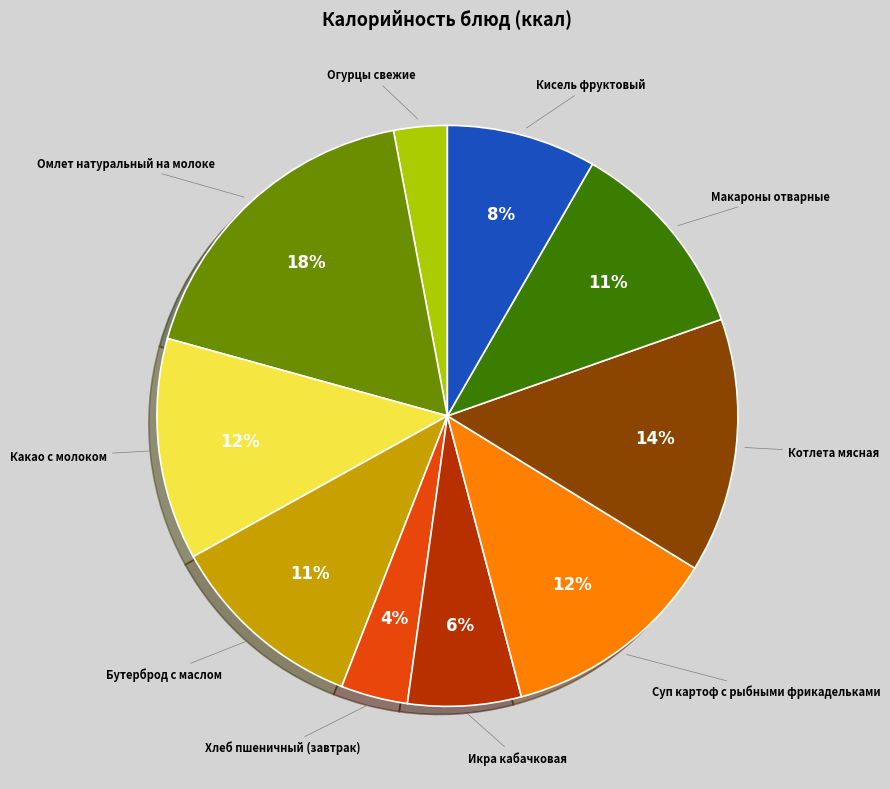

Combined, do Макароны отварные and Кисель фруктовый account for over 50%?

No